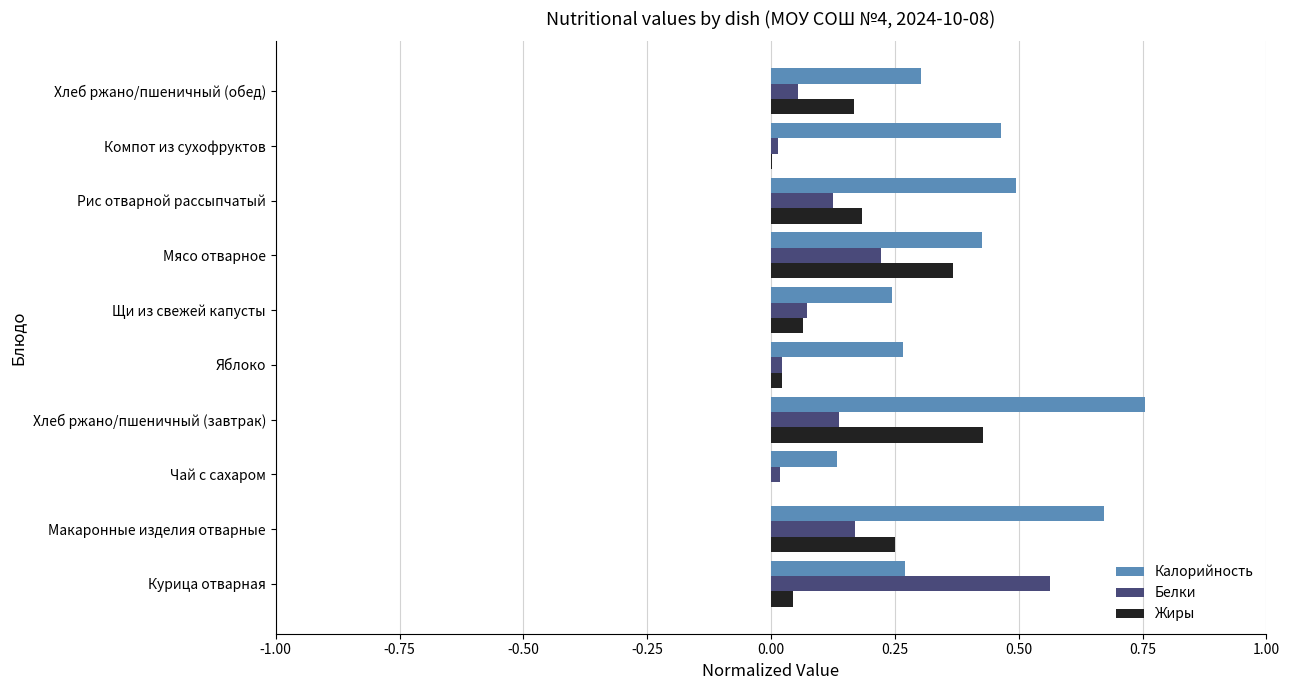

The value of Калорийность at Щи из свежей капусты is 0.4. True or false?

False